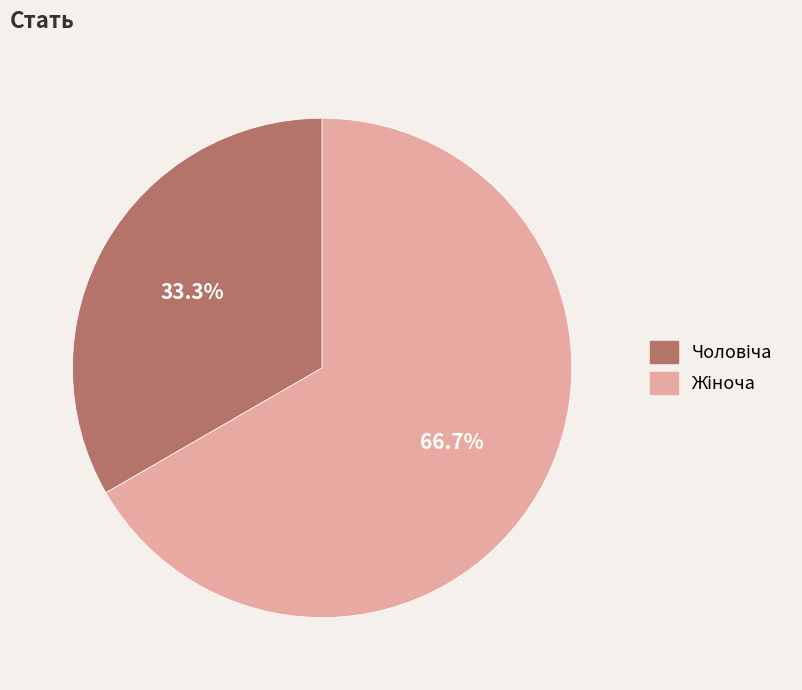

Does any single category account for the majority?

Yes